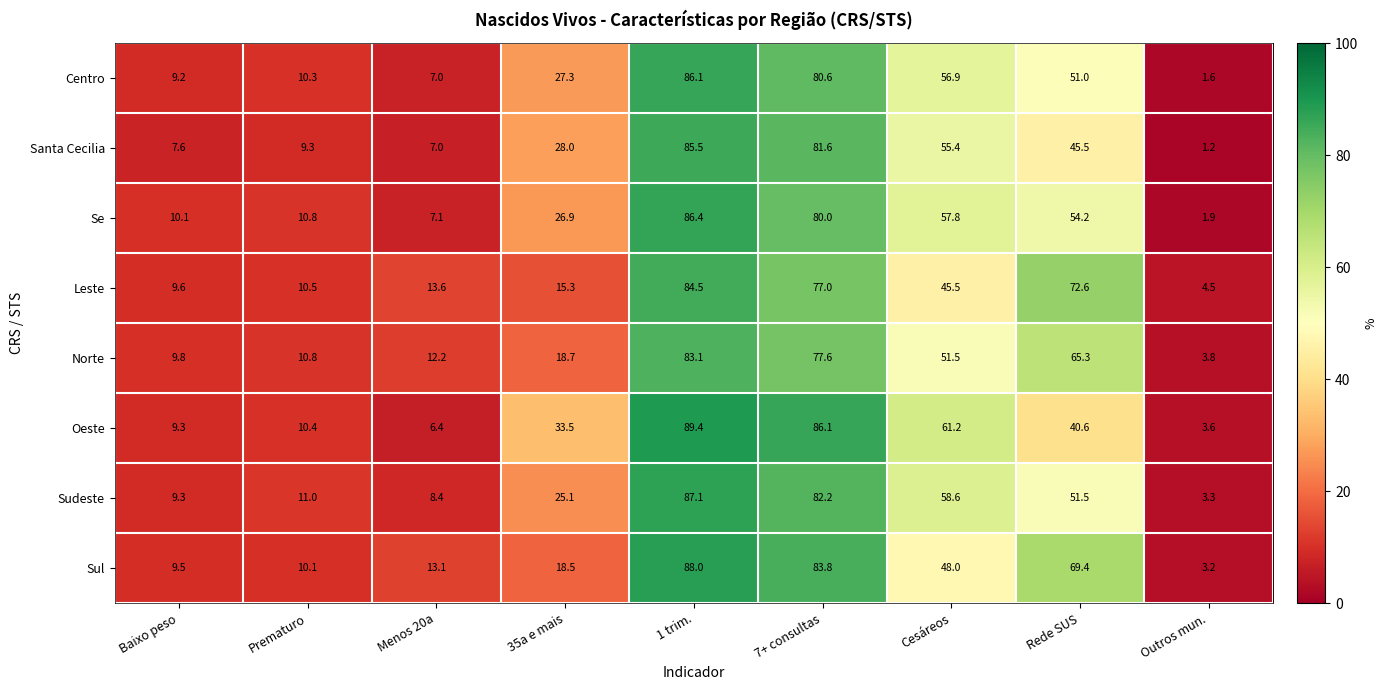

The value of Sudeste at 35a e mais is 9.2. True or false?

False